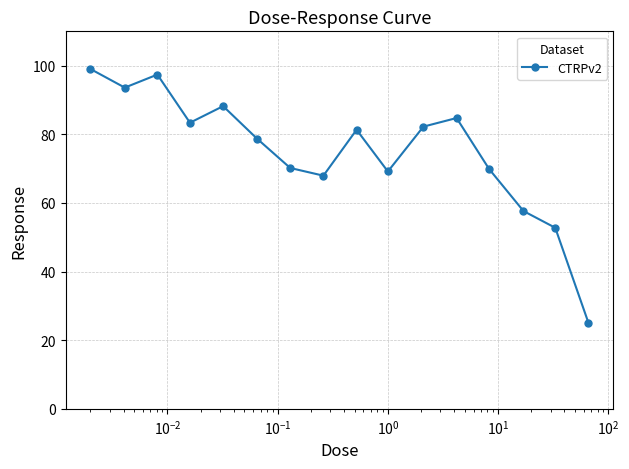

What is the maximum value shown in the chart?

99.0